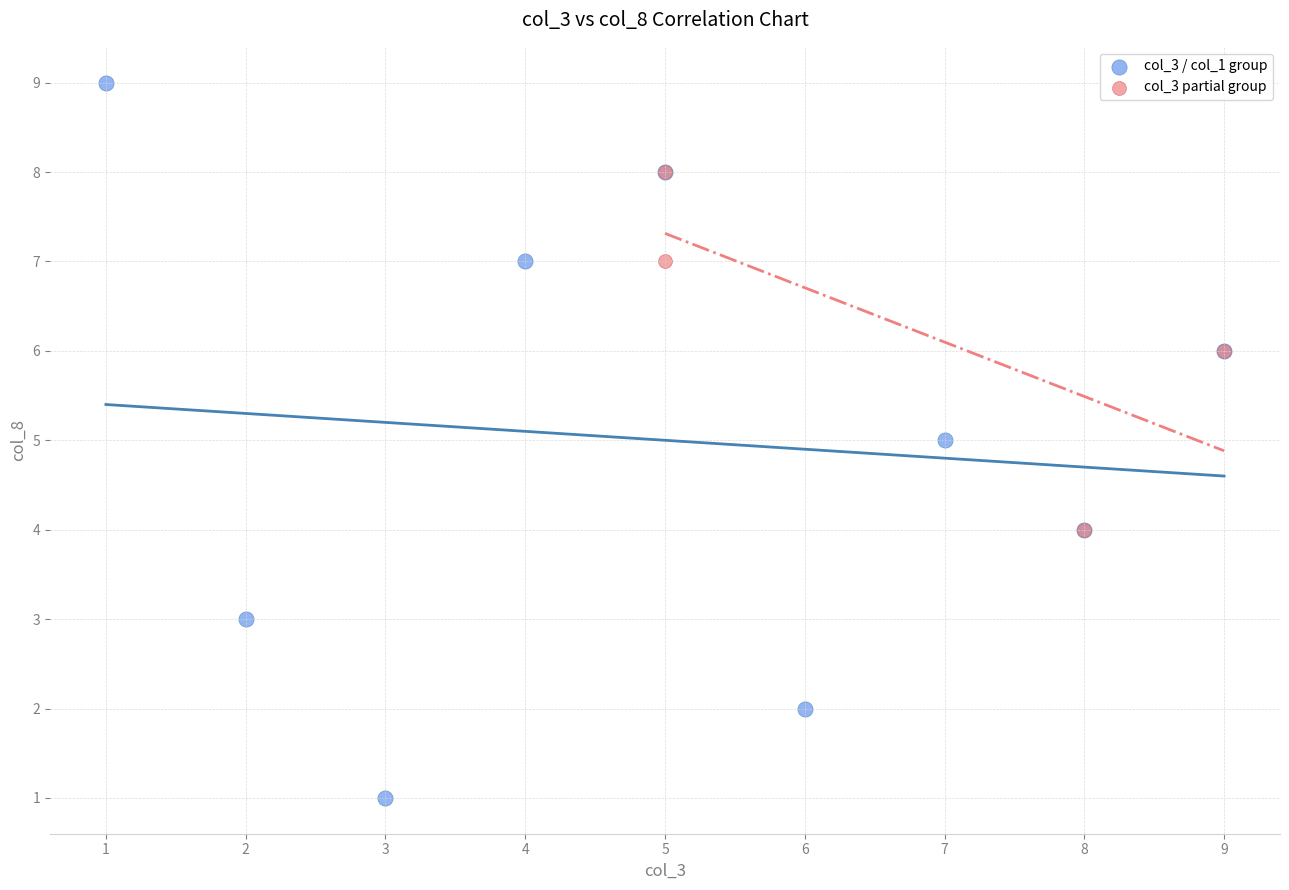

Which series contains the lowest Y value?

col_3 / col_1 group